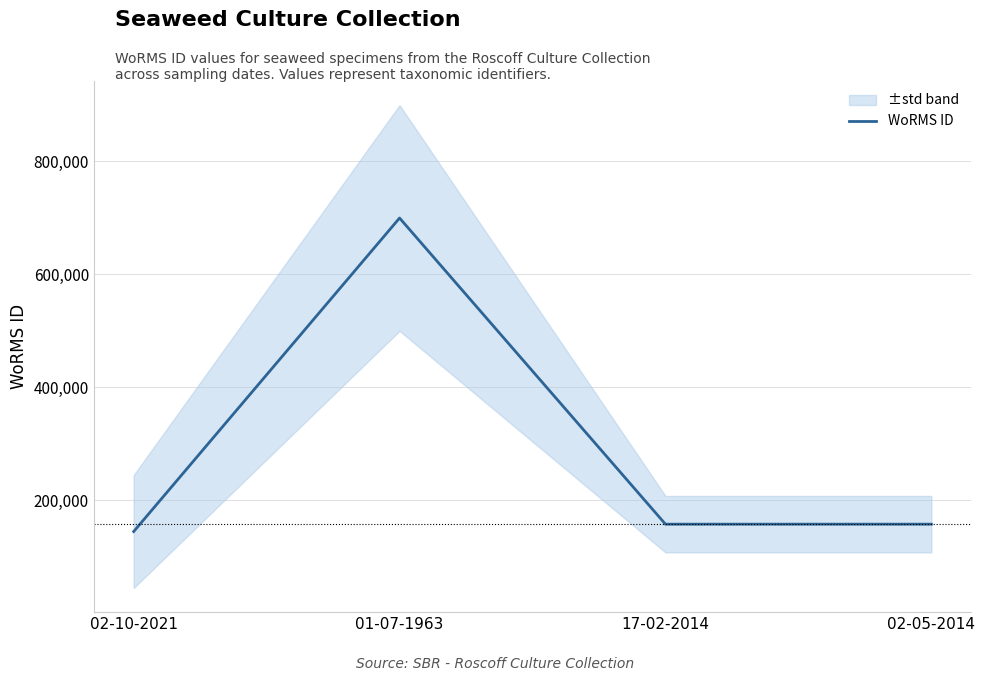

List the labels in order of value, smallest first.

02-10-2021, 17-02-2014, 02-05-2014, 01-07-1963